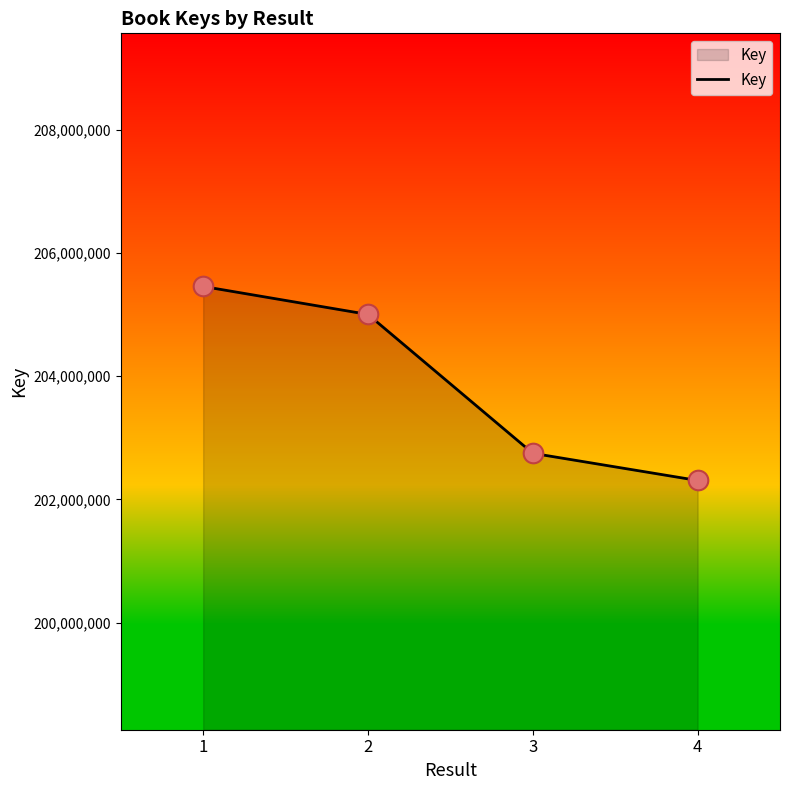

Which has a higher value, 2 or 3?

2